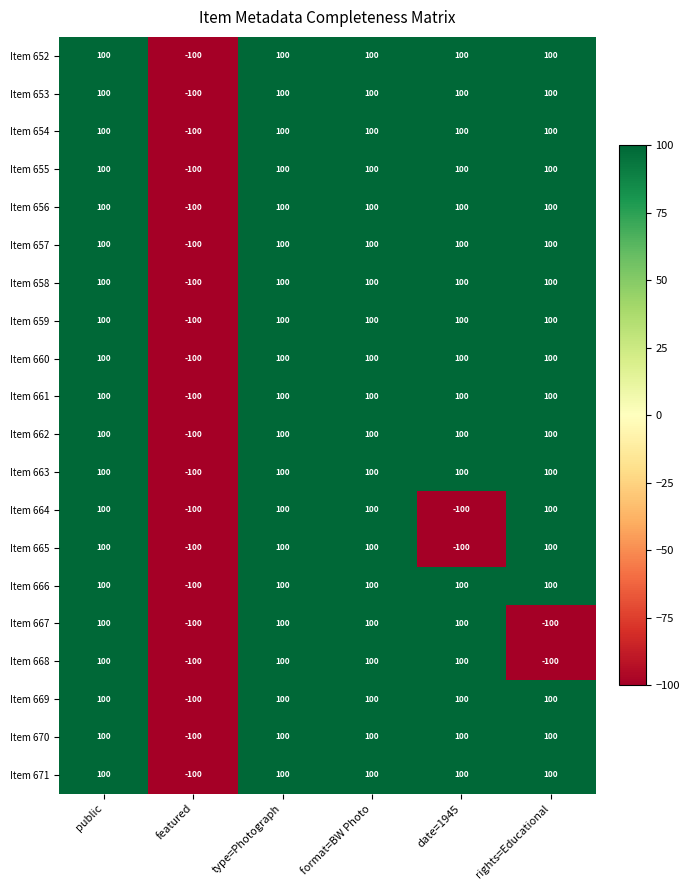

What is the approximate value of Item 661 at featured?

-100